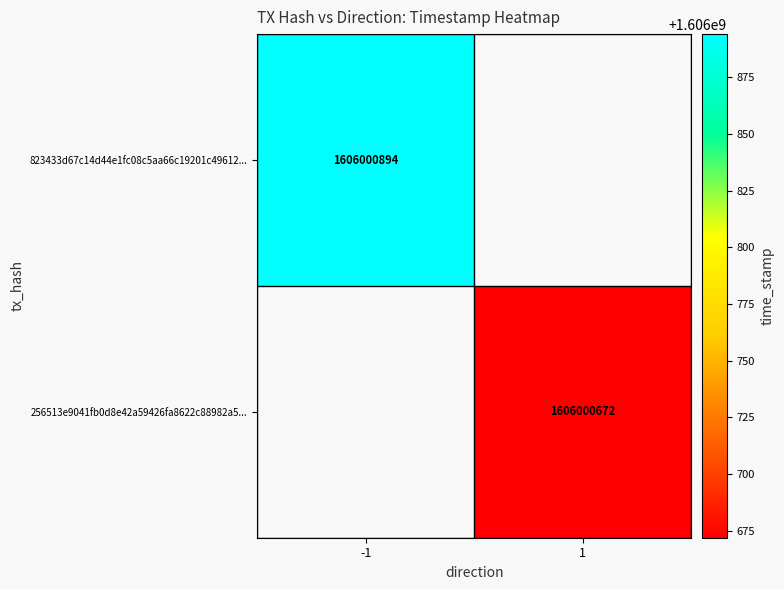

Which series changed the most between 0 and 1?

823433d67c14d44e1fc08c5aa66c19201c49612